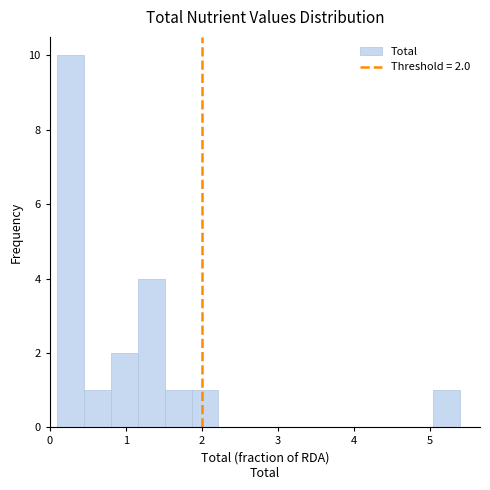

Around what value on the x-axis is the tallest bar? Give the approximate position of its centre, as read against the axis.

0.3